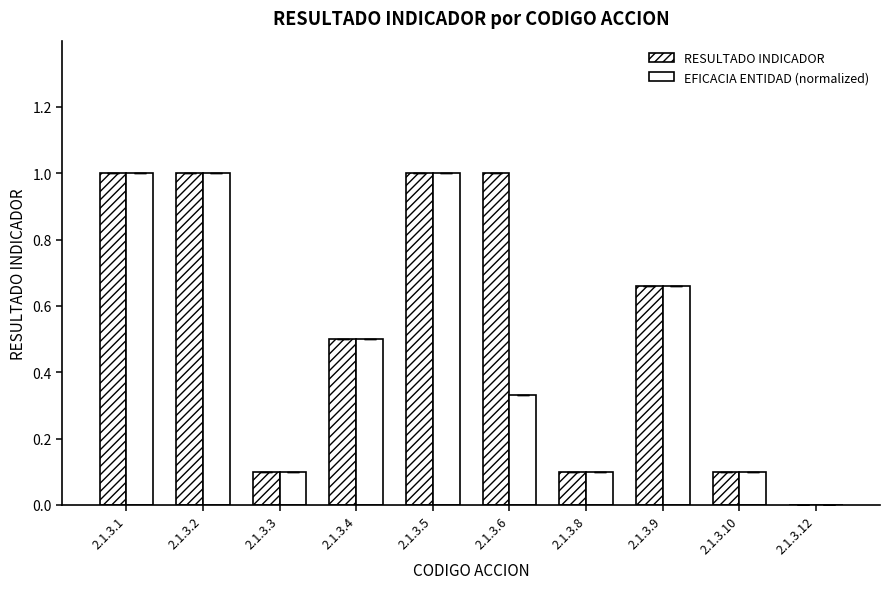

What is the sum of all RESULTADO INDICADOR values?

5.5